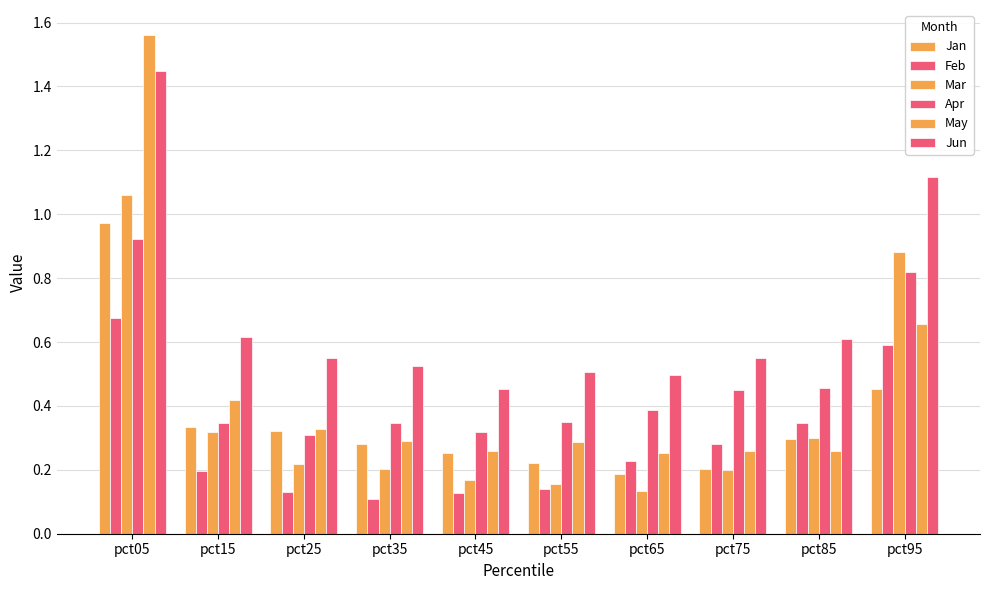

What is the value of the Mar bar at the 9th from the left?

0.3